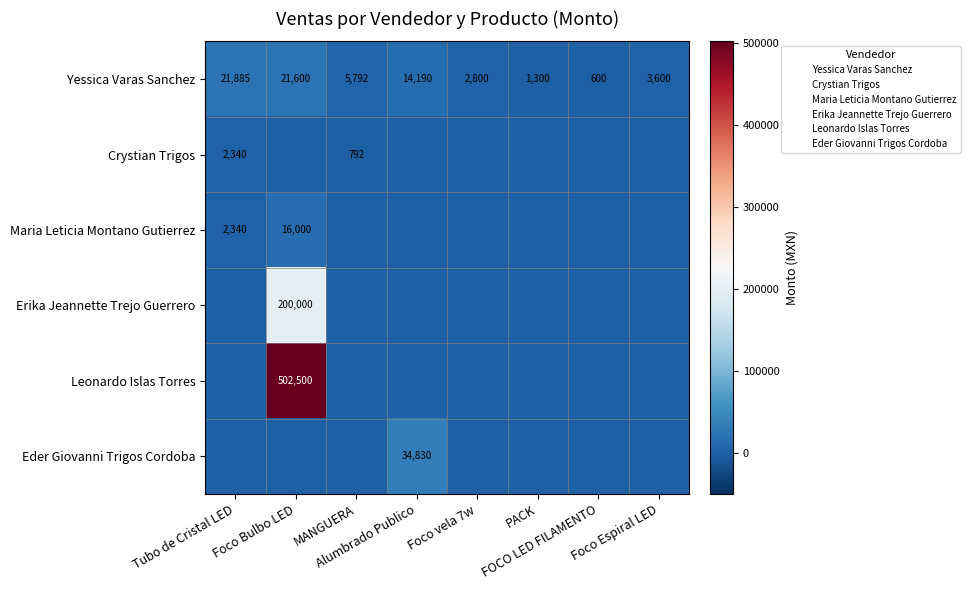

The Crystian Trigos series shows 1005 at PACK. True or false?

False